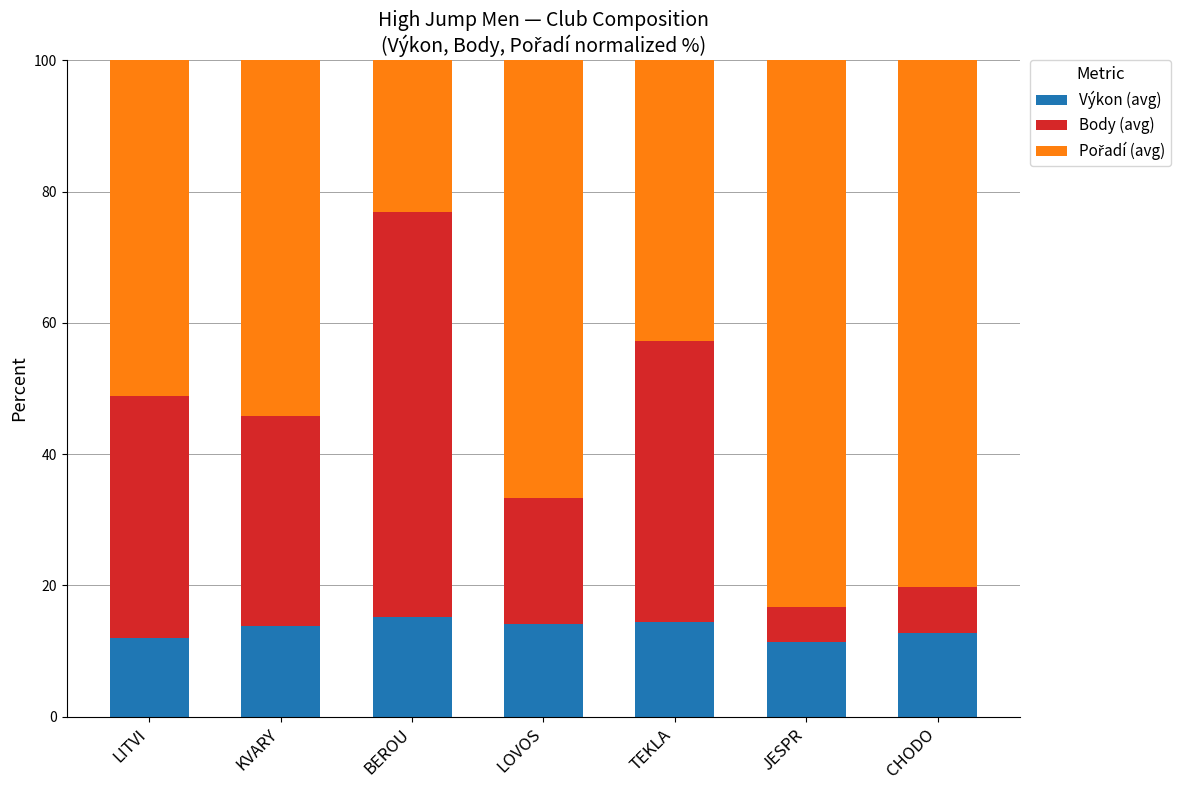

Read the Výkon (avg) value at JESPR.

11.3